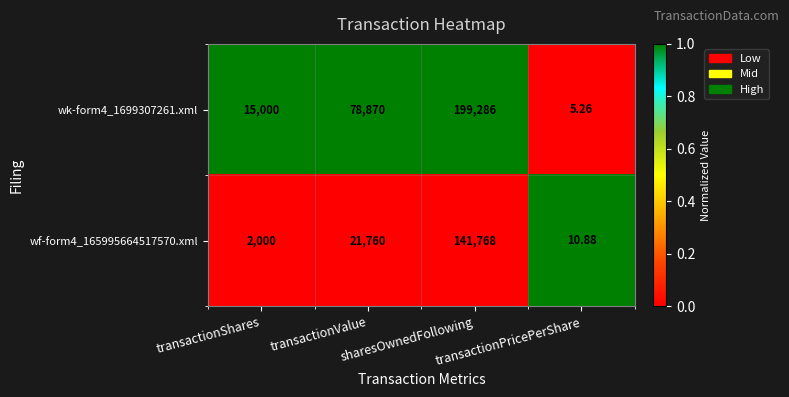

Which series has the largest total across all categories?

wk-form4_1699307261.xml